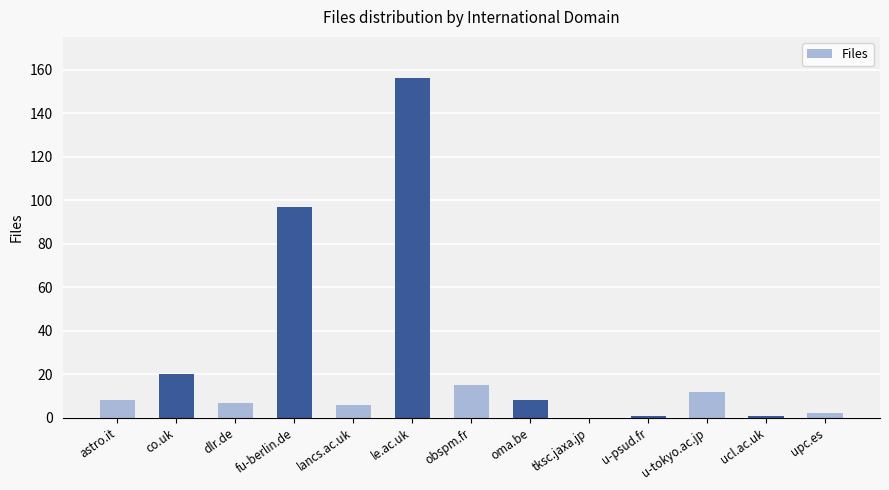

What is the greatest value displayed?

156